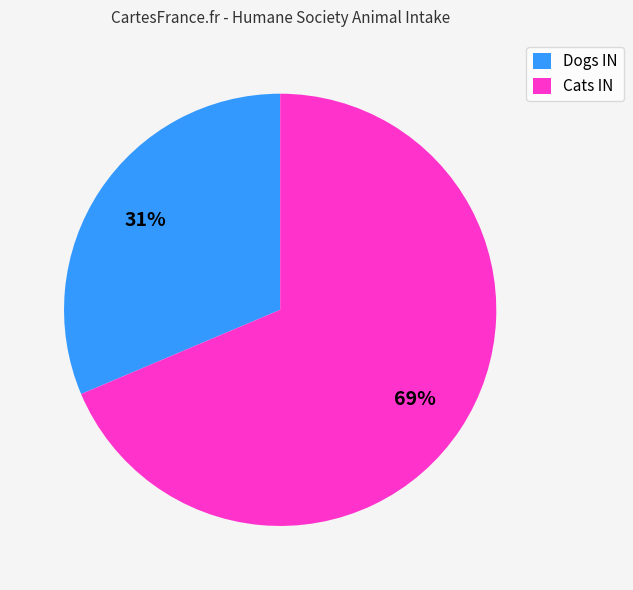

Rank the categories by value from highest to lowest.

Cats IN, Dogs IN